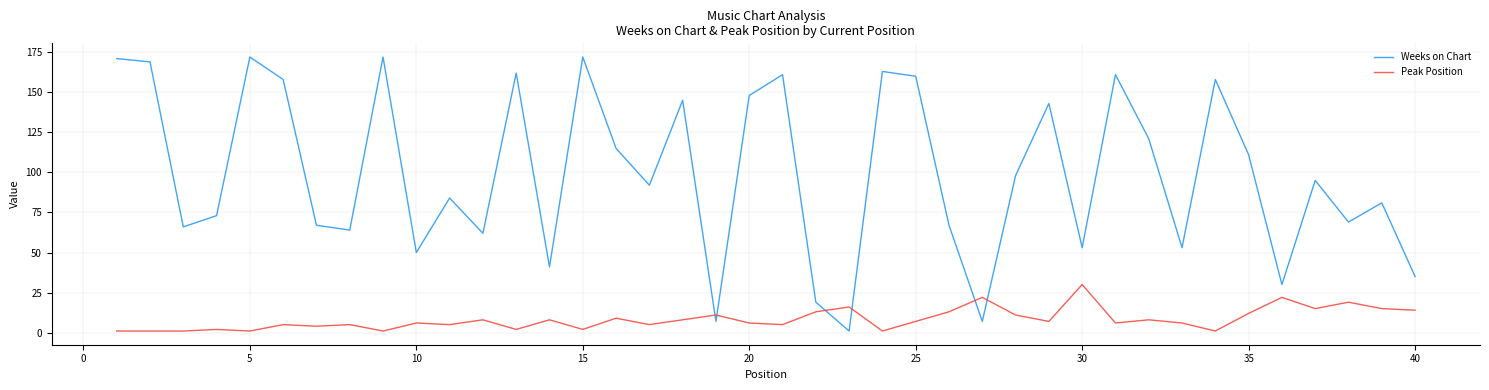

Which series has the widest spread of values?

Weeks on Chart